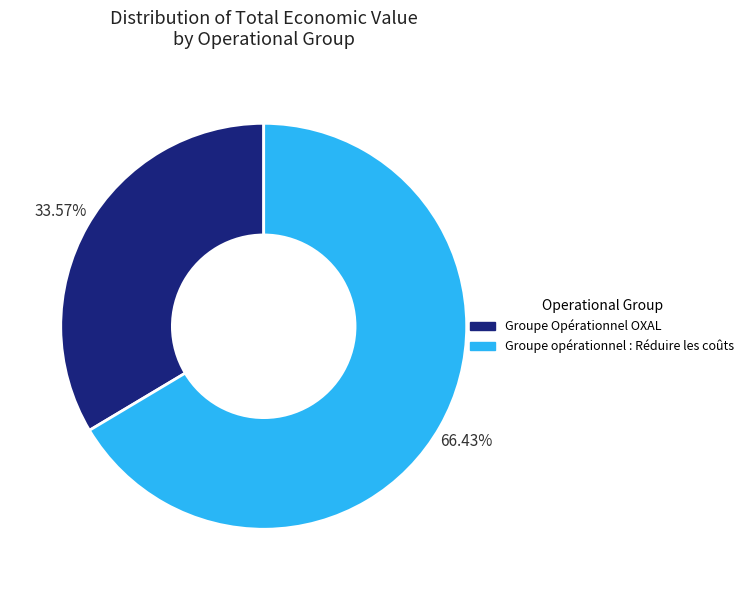

To the nearest percent, what percentage of the pie is Groupe opérationnel : Réduire les coûts?

66%